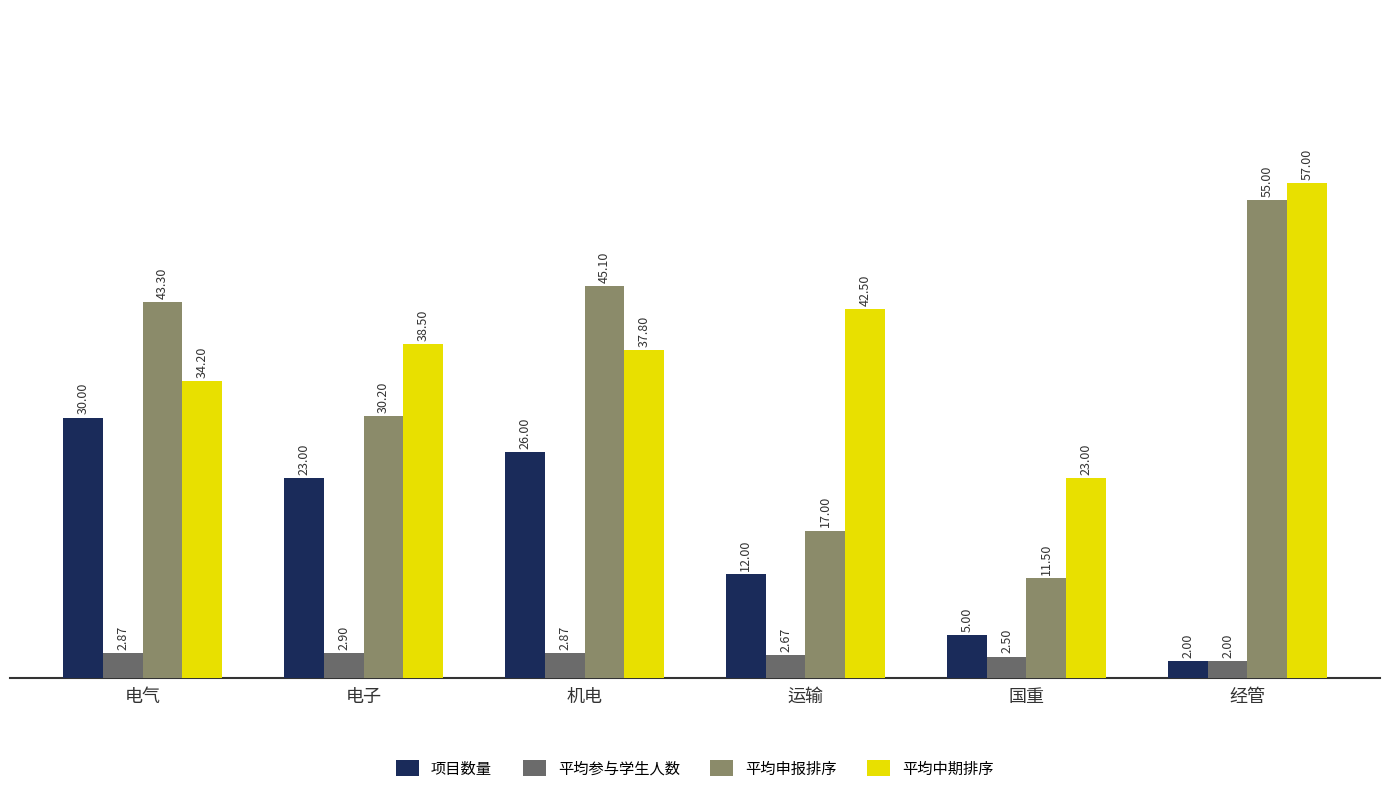

What is the sum of the 项目数量 values at 机电 and 经管?

28.0